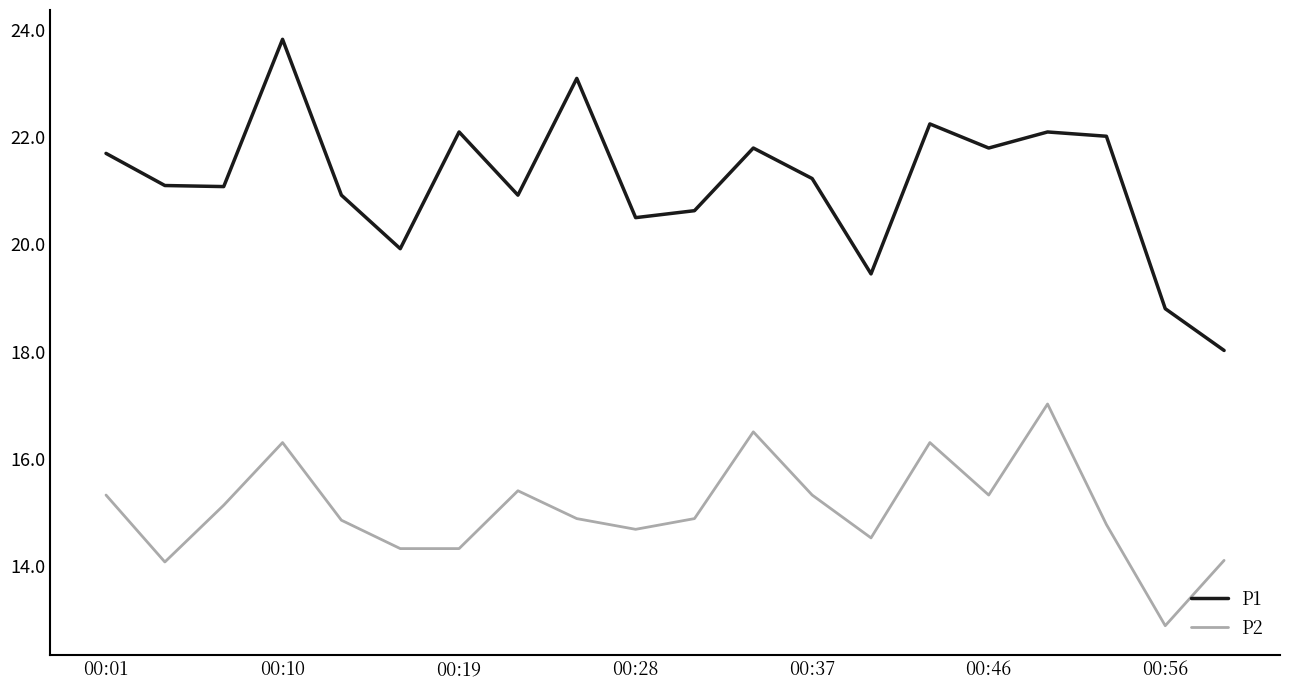

Which series has the largest total across all categories?

P1